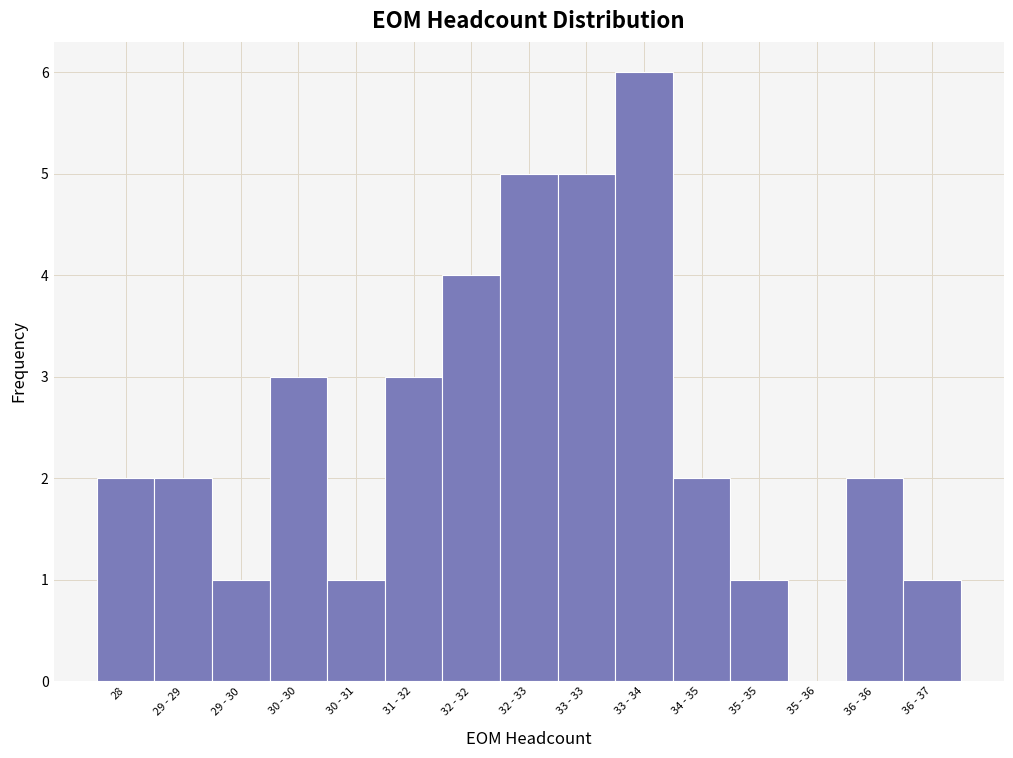

Reading left to right, what are all the values shown in this chart?

28=2	29 - 29=2	29 - 30=1	30 - 30=3	30 - 31=1	31 - 32=3	32 - 32=4	32 - 33=5	33 - 33=5	33 - 34=6	34 - 35=2	35 - 35=1	35 - 36=0	36 - 36=2	36 - 37=1